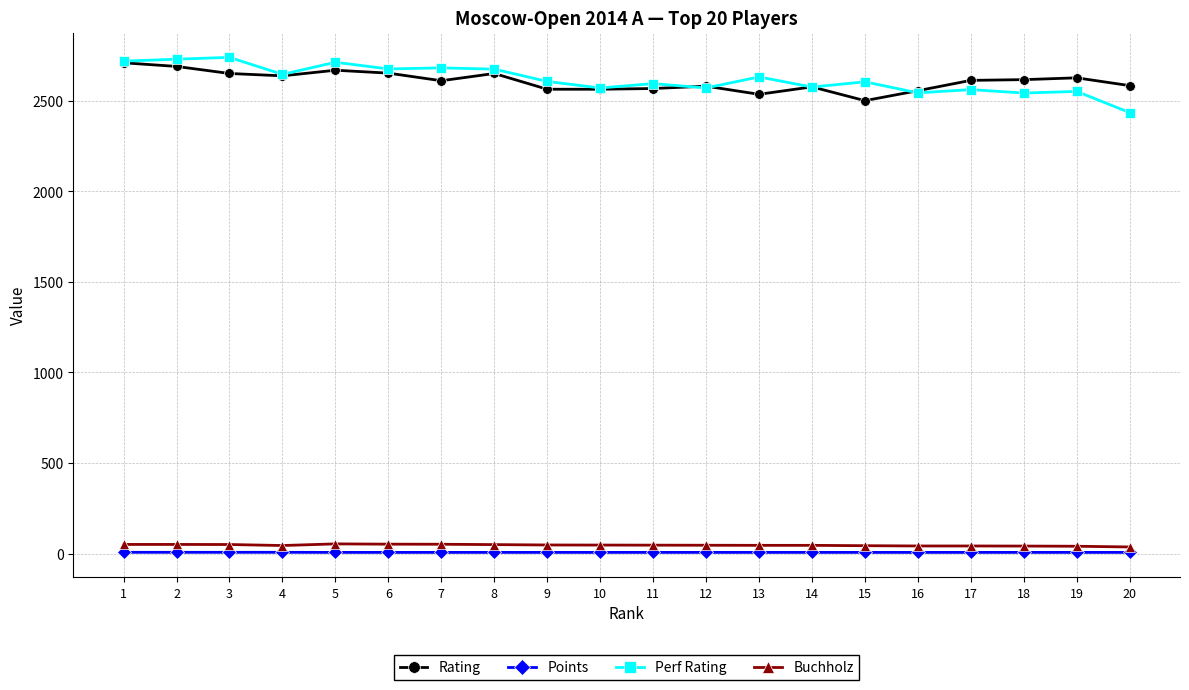

What is the sum of the Rating values at 3 and 8?

5302.0